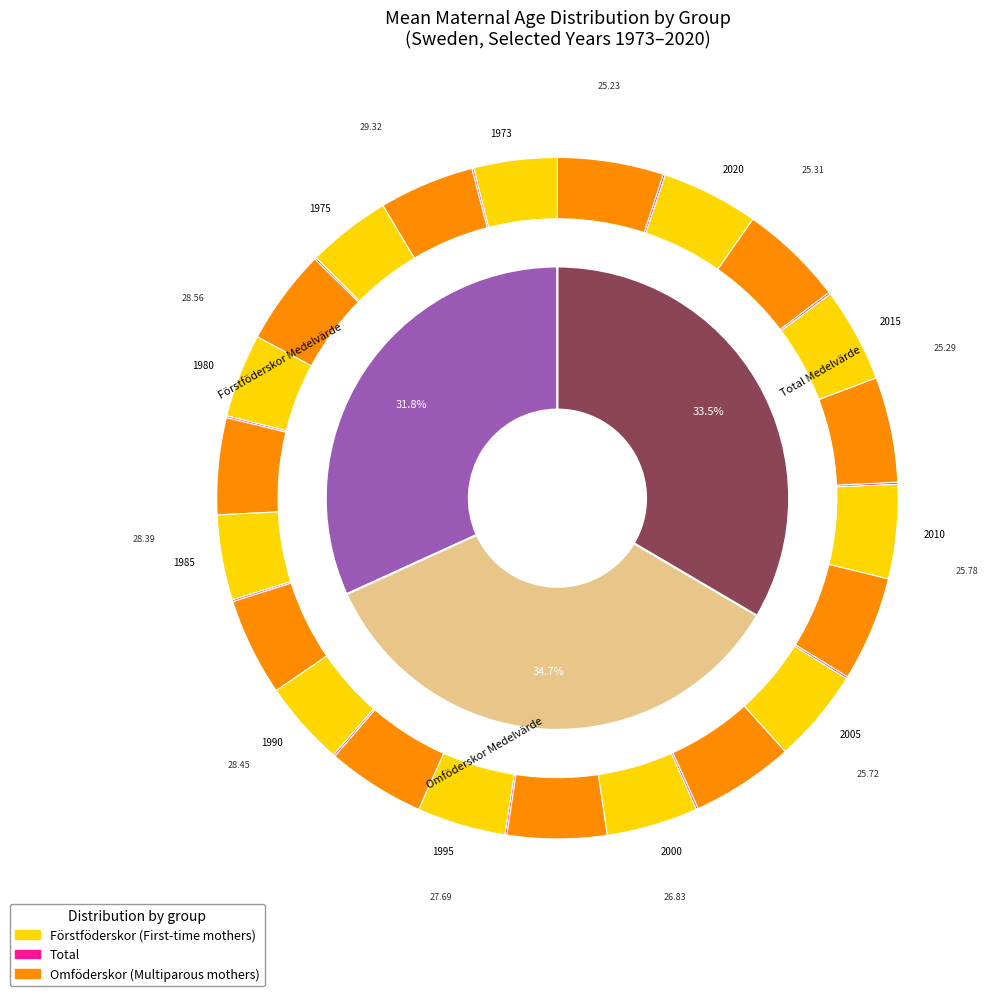

What is the difference between the highest and lowest values at 1985?

3.8